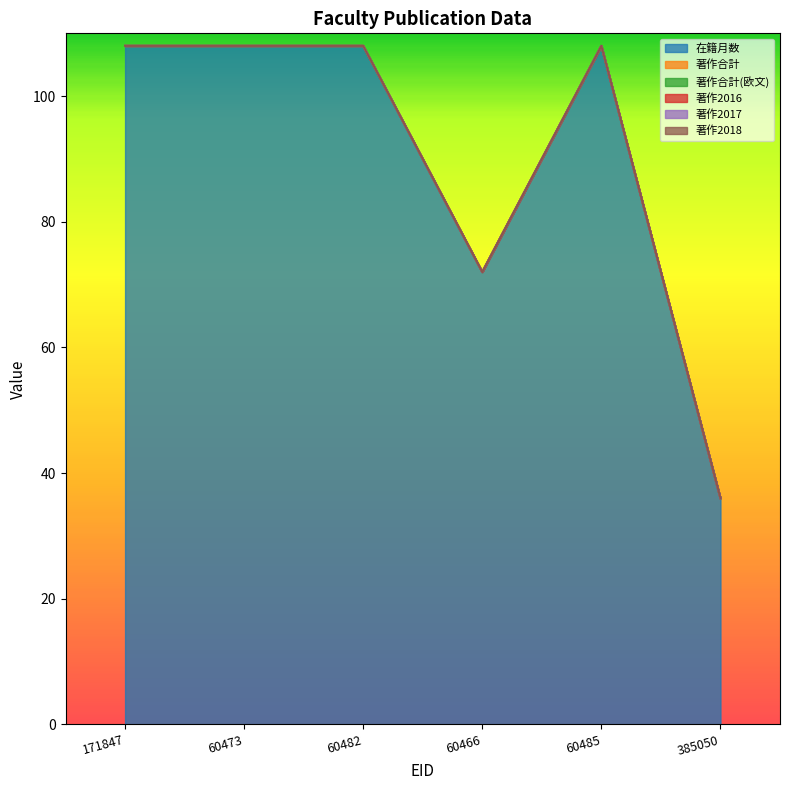

Which series has the largest total across all categories?

在籍月数